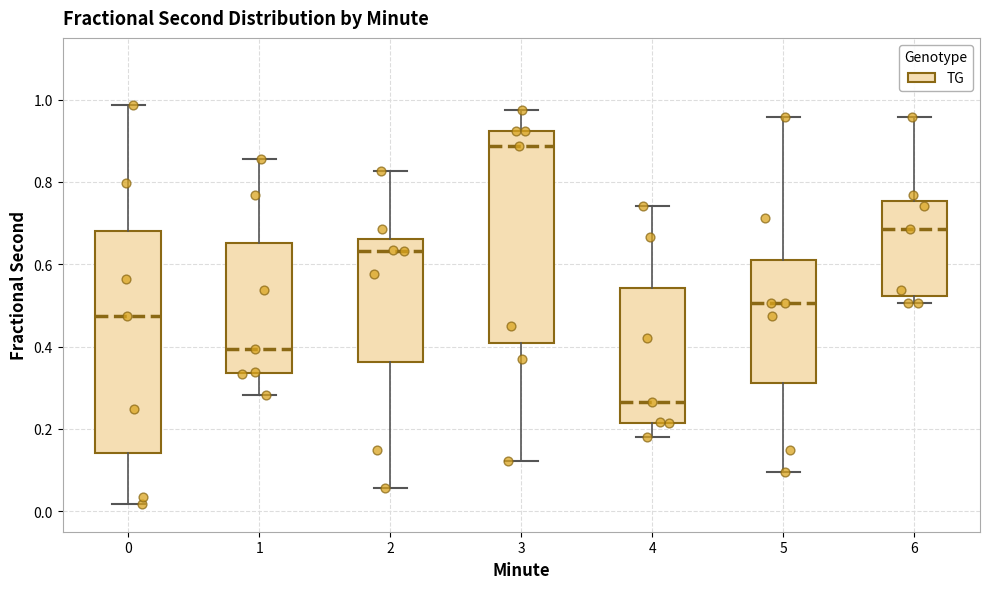

Reading left to right, transcribe this box plot: for each box, give where its median line is, the range the box spans, and where its two whiskers end, as read against the y-axis. The values are not printed on the chart, so give them approximately, as read against the axis.

0: median 0.48, box 0.14 to 0.68, whiskers 0.02 to 0.98
1: median 0.40, box 0.34 to 0.66, whiskers 0.28 to 0.86
2: median 0.64, box 0.36 to 0.66, whiskers 0.06 to 0.82
3: median 0.88, box 0.40 to 0.92, whiskers 0.12 to 0.98
4: median 0.26, box 0.22 to 0.54, whiskers 0.18 to 0.74
5: median 0.50, box 0.32 to 0.60, whiskers 0.10 to 0.96
6: median 0.68, box 0.52 to 0.76, whiskers 0.50 to 0.96